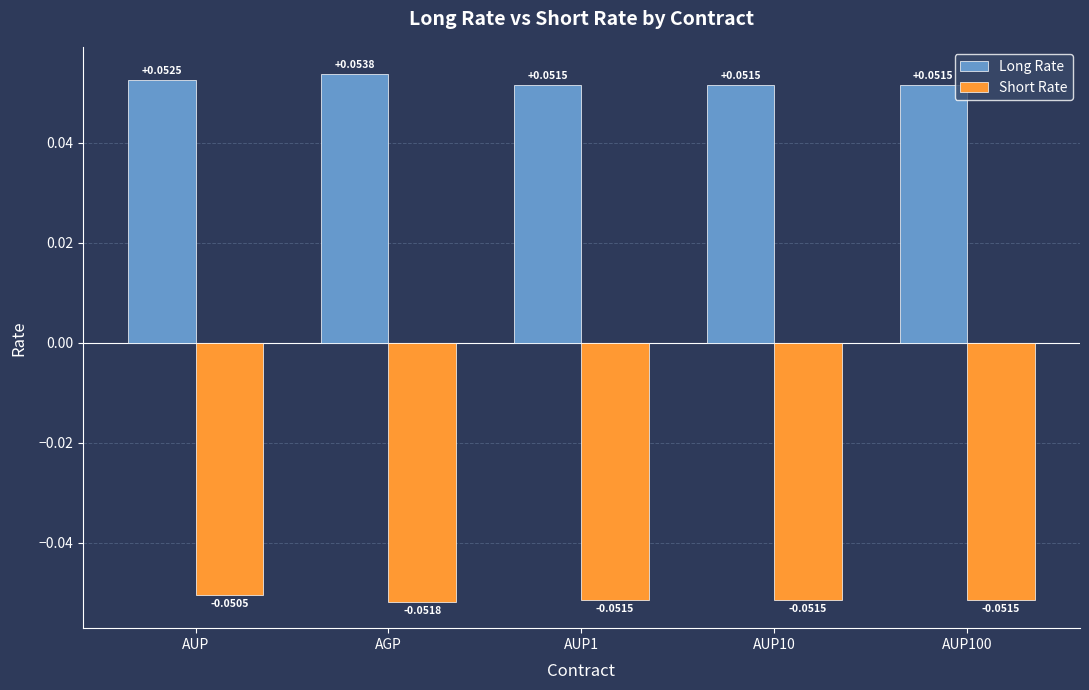

What is the sum of all Short Rate values?

-0.3